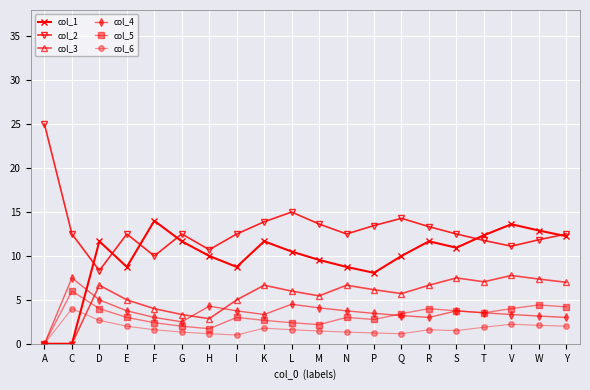

What is the spread (max minus min) of values at A?

25.0